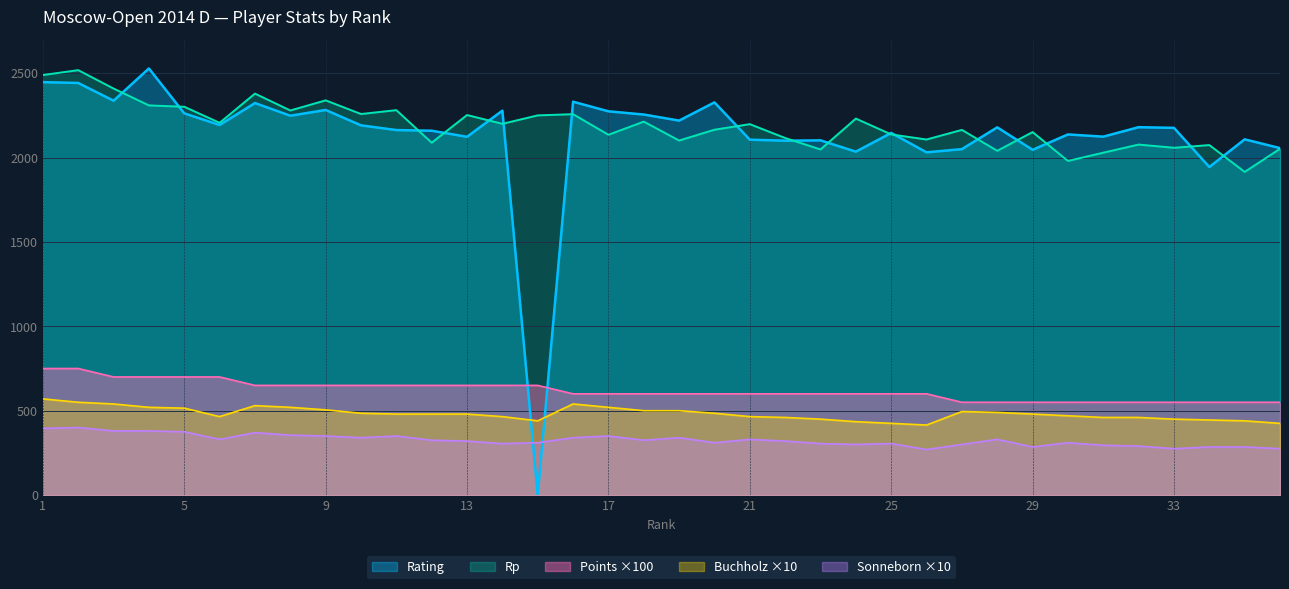

Rank the categories by Rp value from highest to lowest.

2, 1, 3, 7, 9, 4, 5, 11, 8, 10, 16, 13, 15, 24, 18, 6, 14, 21, 20, 27, 29, 25, 17, 22, 26, 19, 12, 32, 34, 33, 36, 23, 28, 31, 30, 35